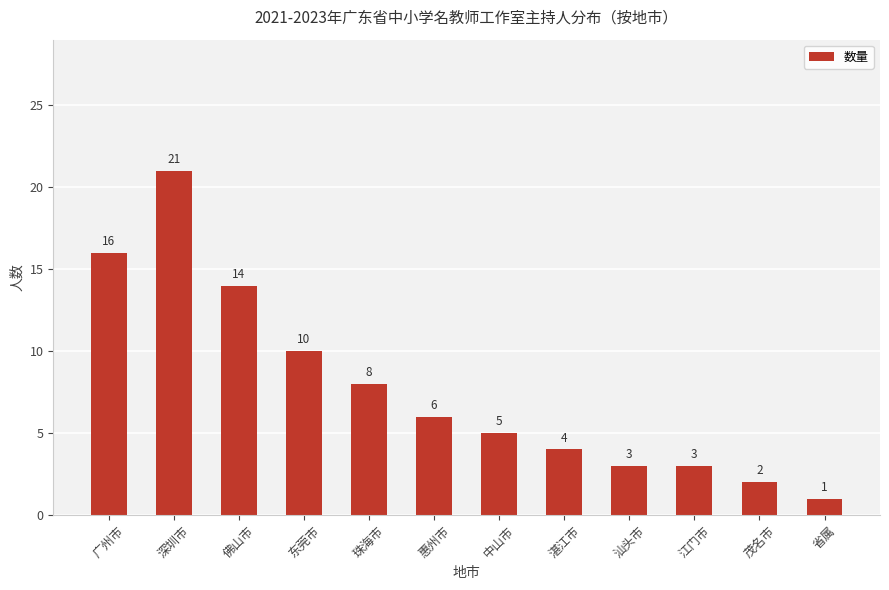

Reading left to right, list all the values displayed in this chart.

广州市=16	深圳市=21	佛山市=14	东莞市=10	珠海市=8	惠州市=6	中山市=5	湛江市=4	汕头市=3	江门市=3	茂名市=2	省属=1